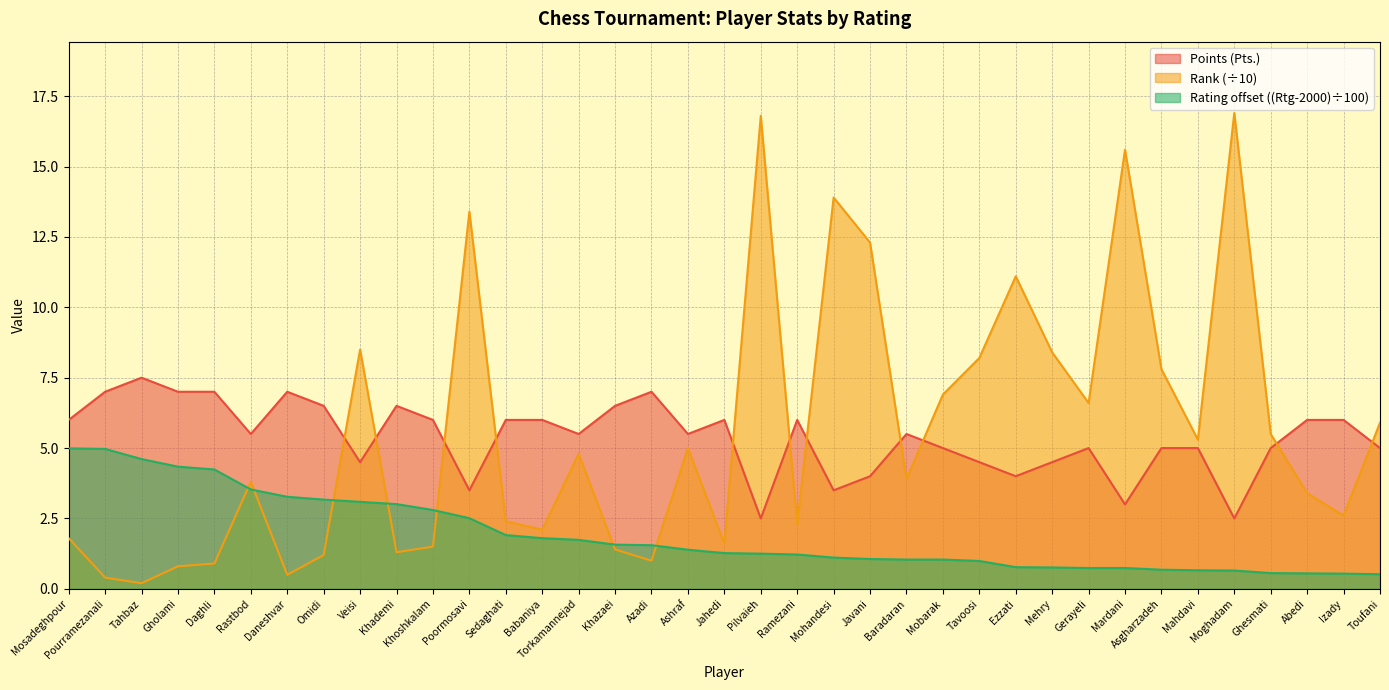

True or false: Points (Pts.) has more than 1 points higher than both neighbors.

True